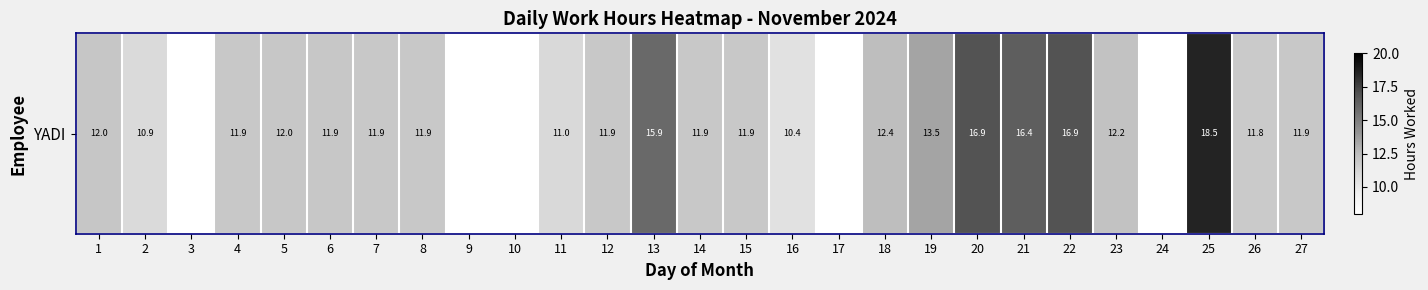

The value at 11 is 4.2. True or false?

False